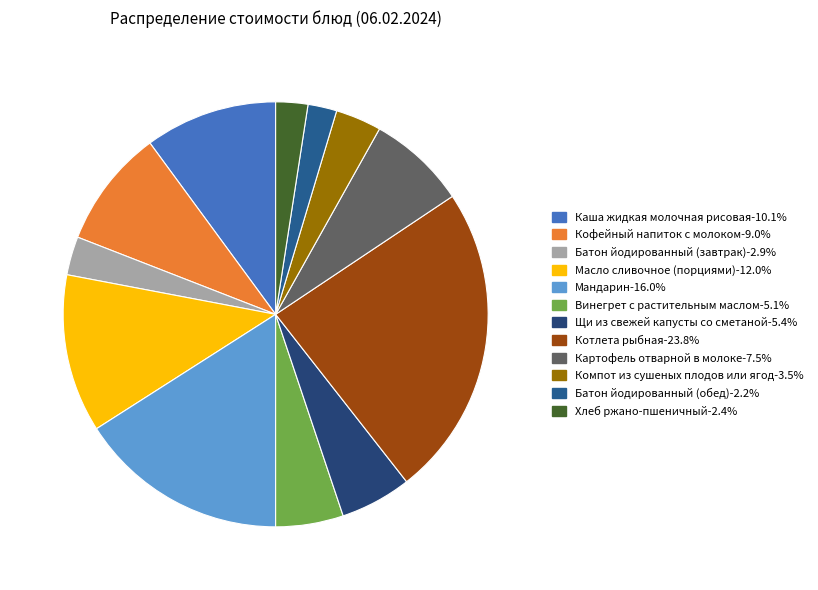

How many slices are in this pie chart?

12